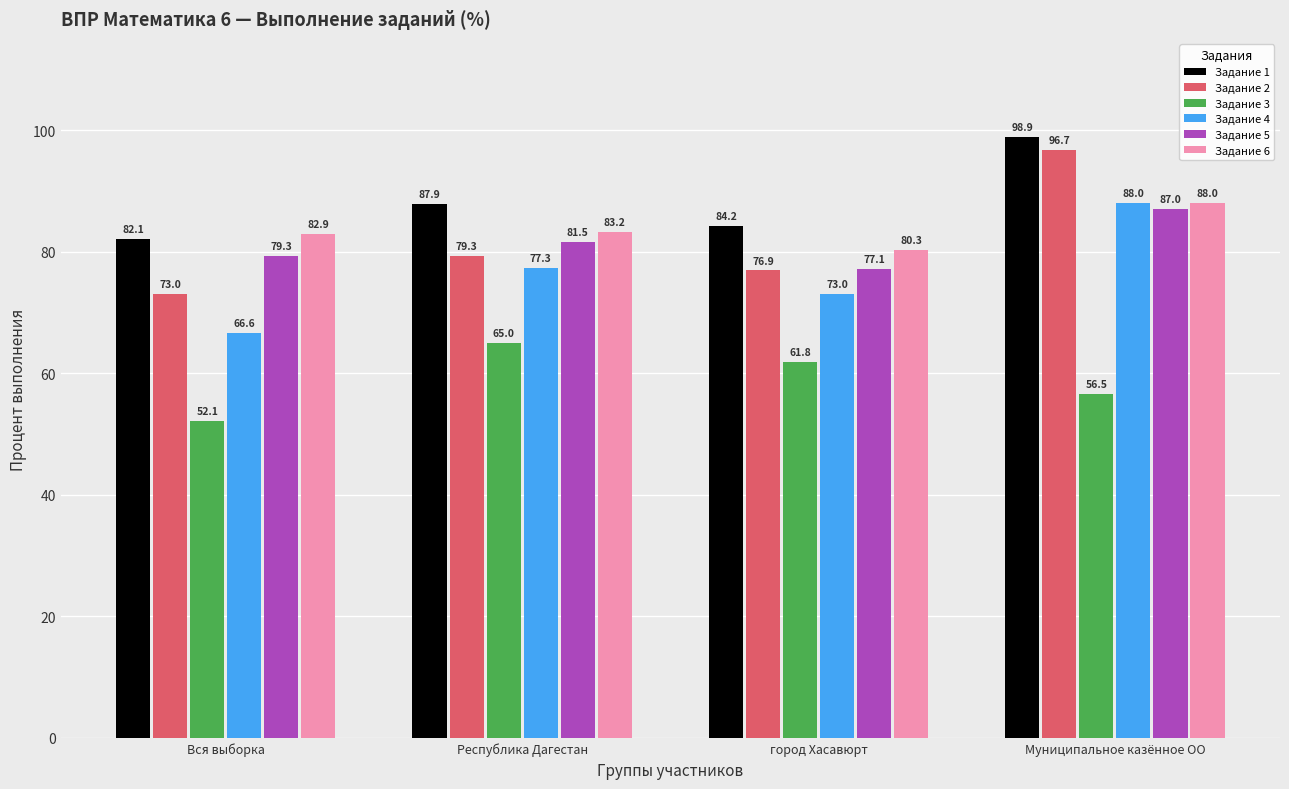

At which label does Задание 3 first exceed 61?

Республика Дагестан